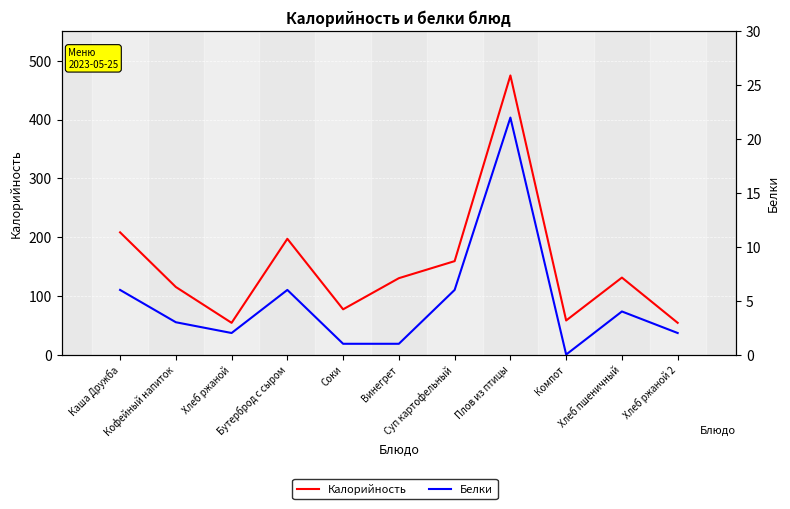

True or false: Белки and Калорийность cross at least once.

False